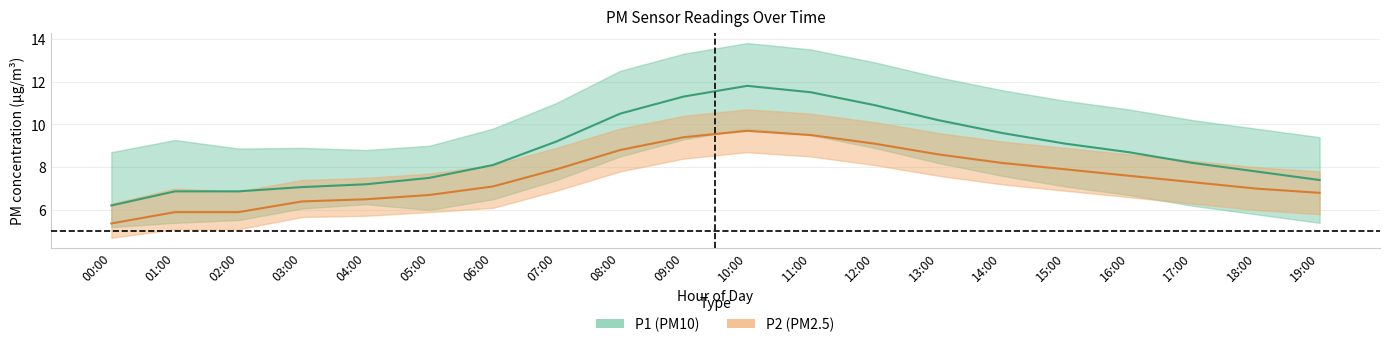

What is the label of the 19th point from the left?

18:00